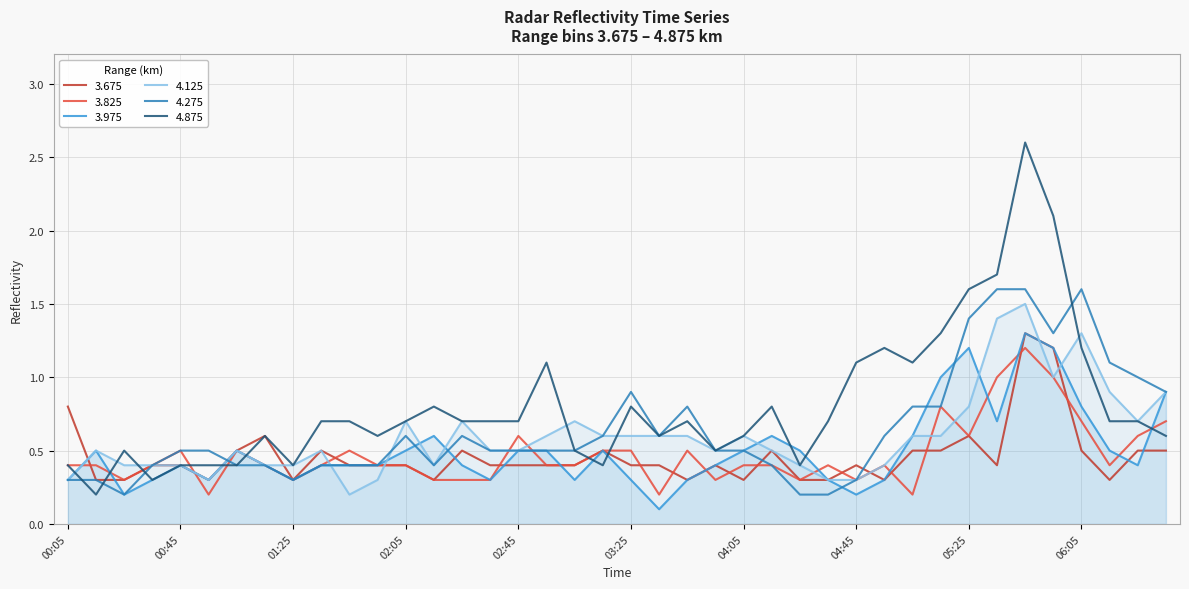

List the series in order of their peak value, highest first.

4.875, 4.275, 4.125, 3.675, 3.975, 3.825